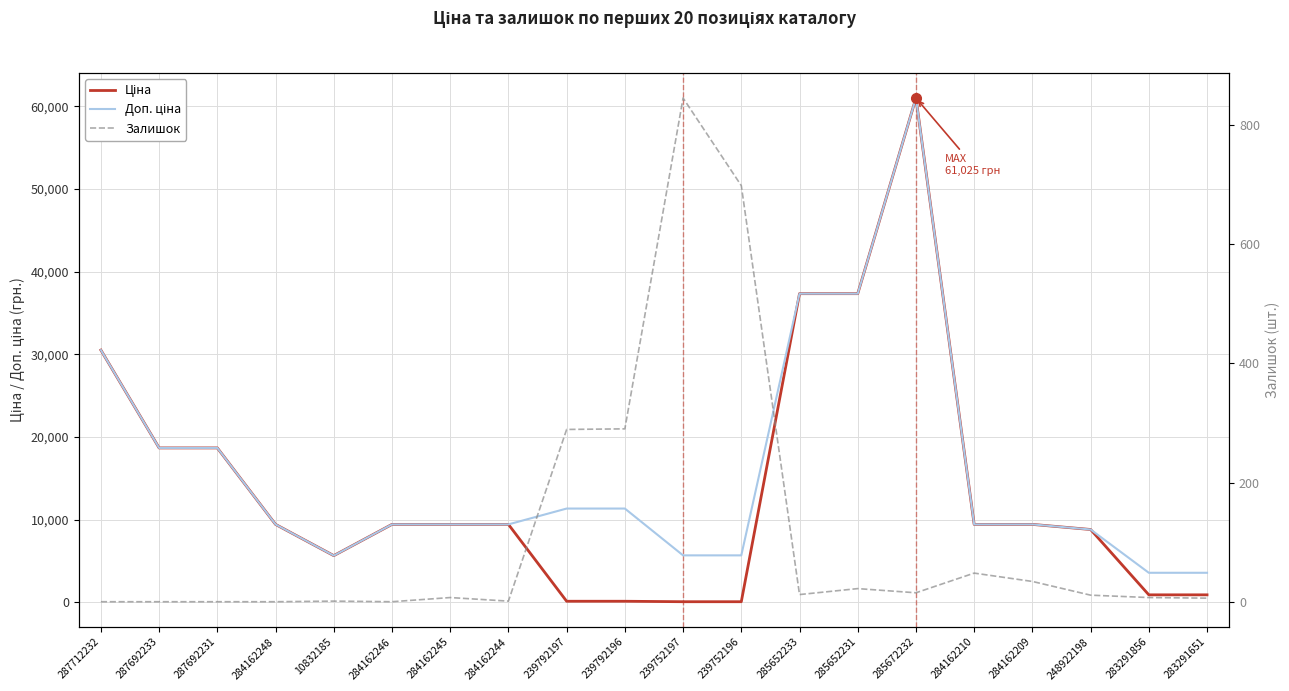

Which series has the largest total across all categories?

Доп. ціна